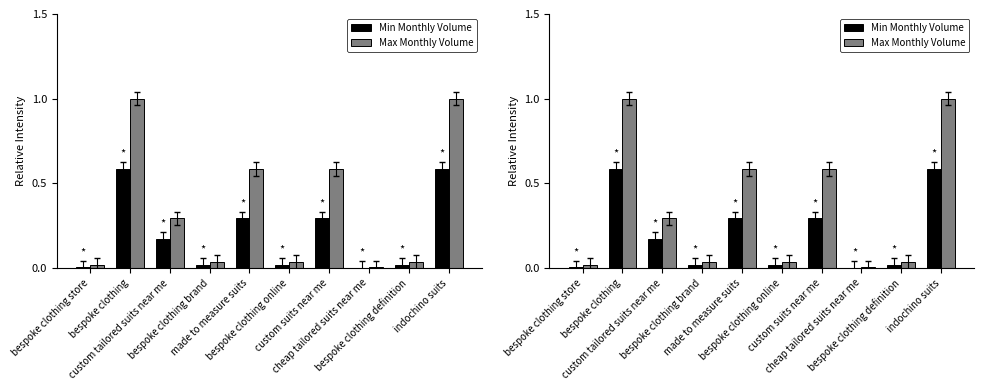

What is the total value across all series at bespoke clothing brand?

0.1